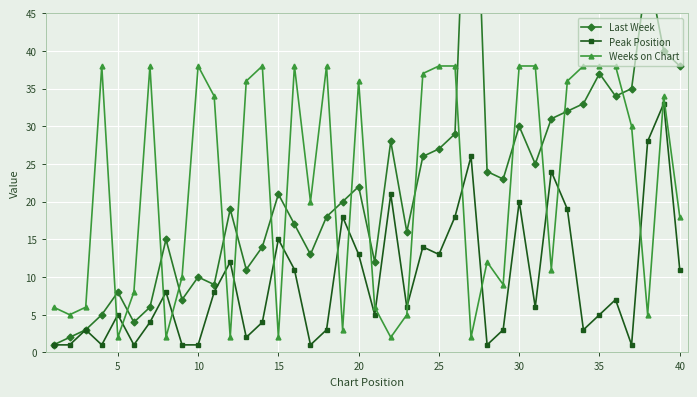

Is it true that Peak Position equals 13 at 25?

True